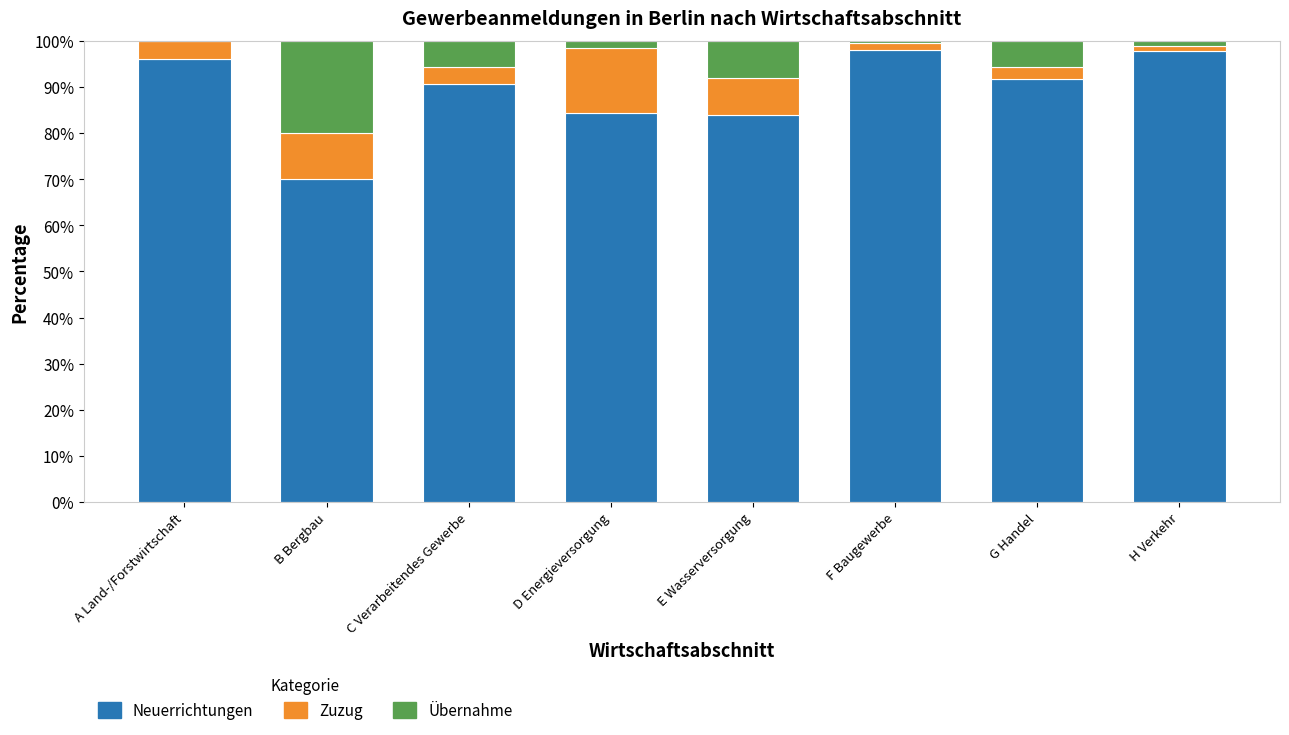

What is the total value across all series at C Verarbeitendes Gewerbe?

100.0